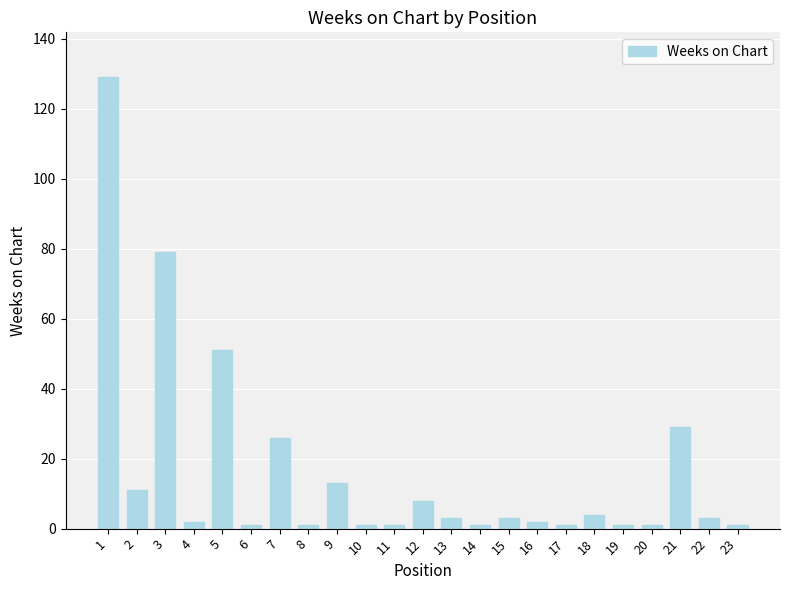

True or false: the data shows 1 at 14.

True